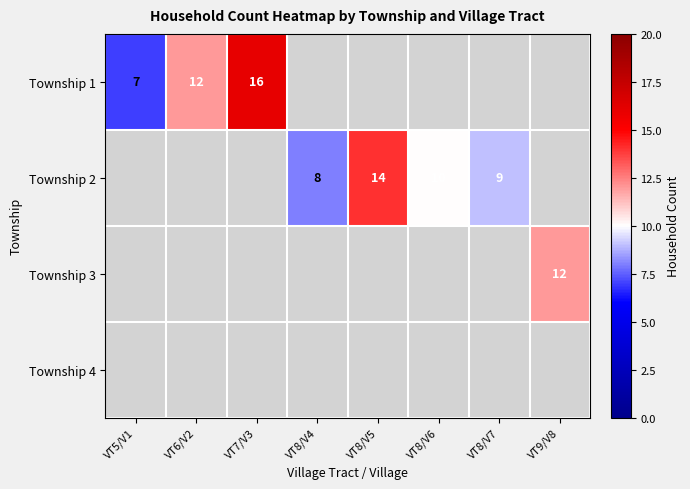

At how many categories does at least one series exceed 10?

4